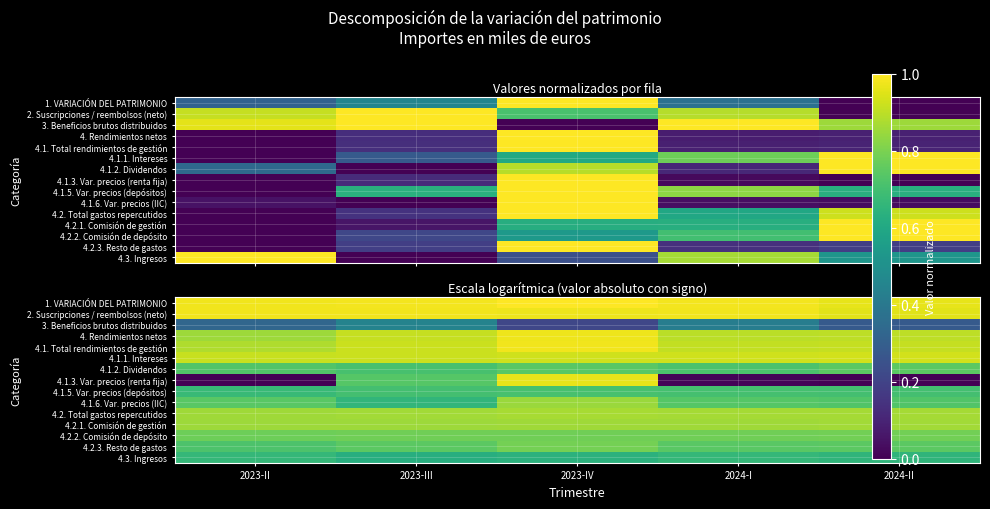

What is the difference between the highest and lowest values at 2023-III?

0.5